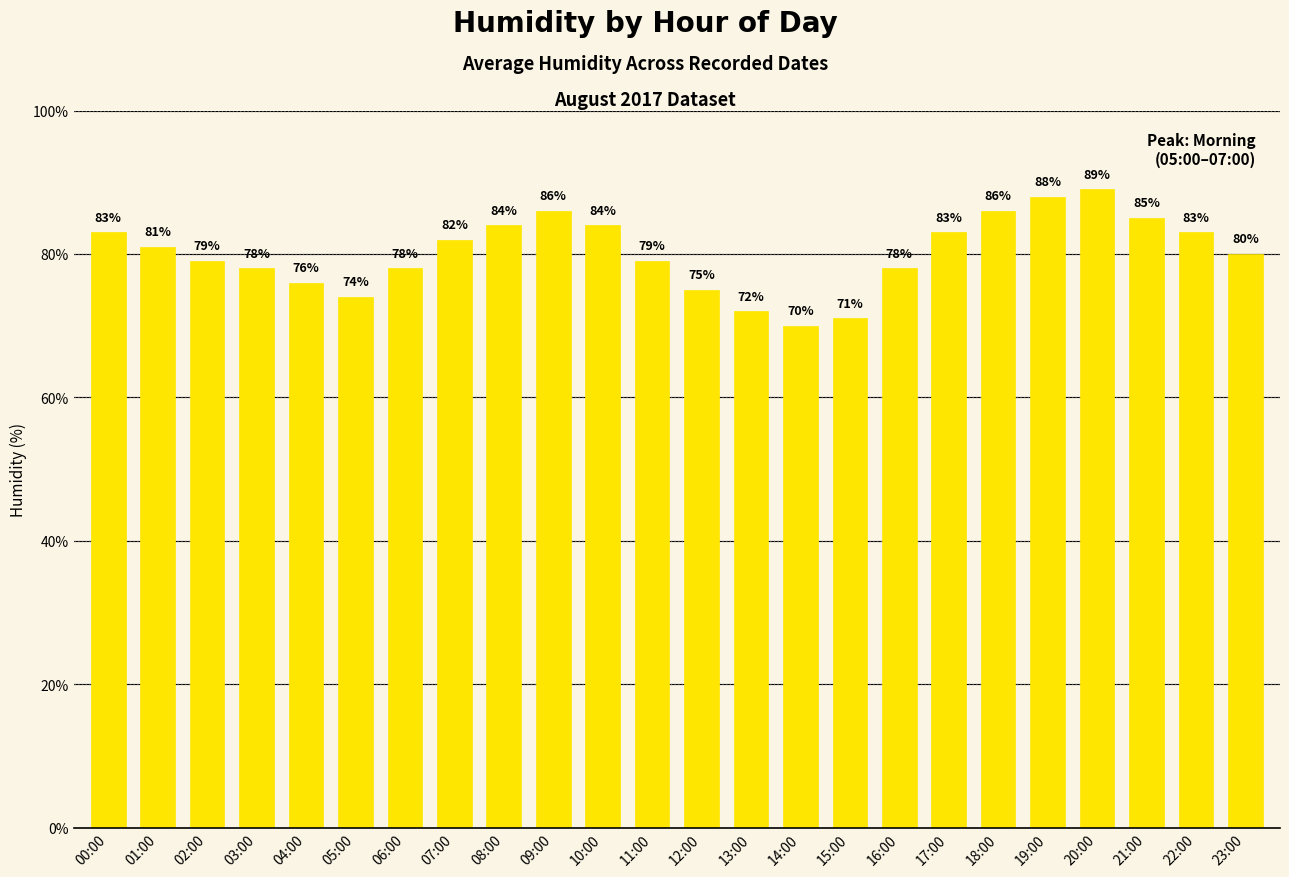

Which category has the highest value across all series?

20:00